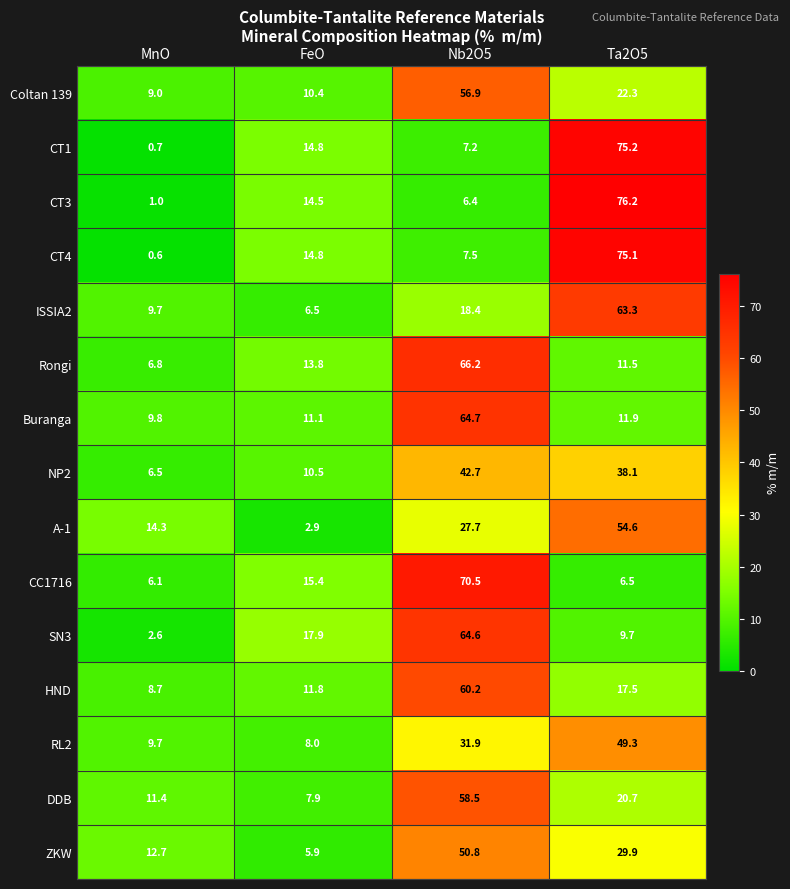

At which label does CT1 reach its peak?

Ta2O5